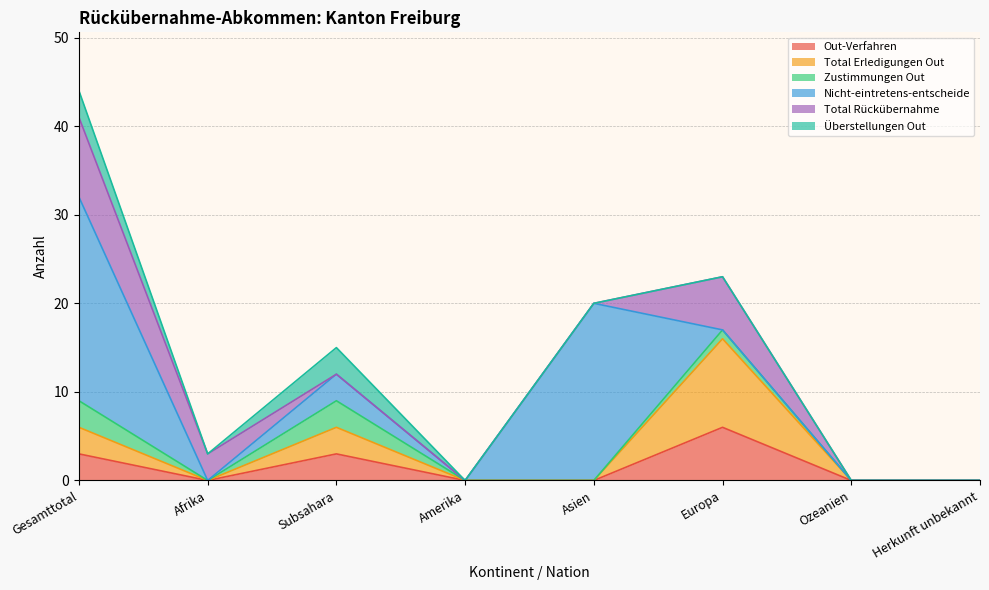

What is the difference between the Nicht-eintretens-entscheide values at Herkunft unbekannt and Gesamttotal?

23